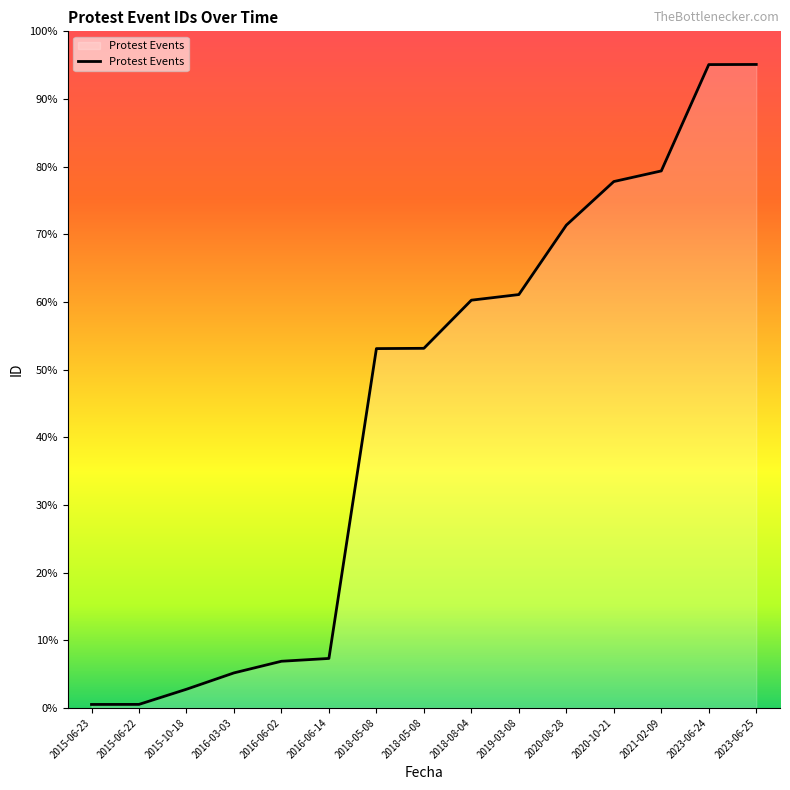

How many lines are shown in the chart?

1